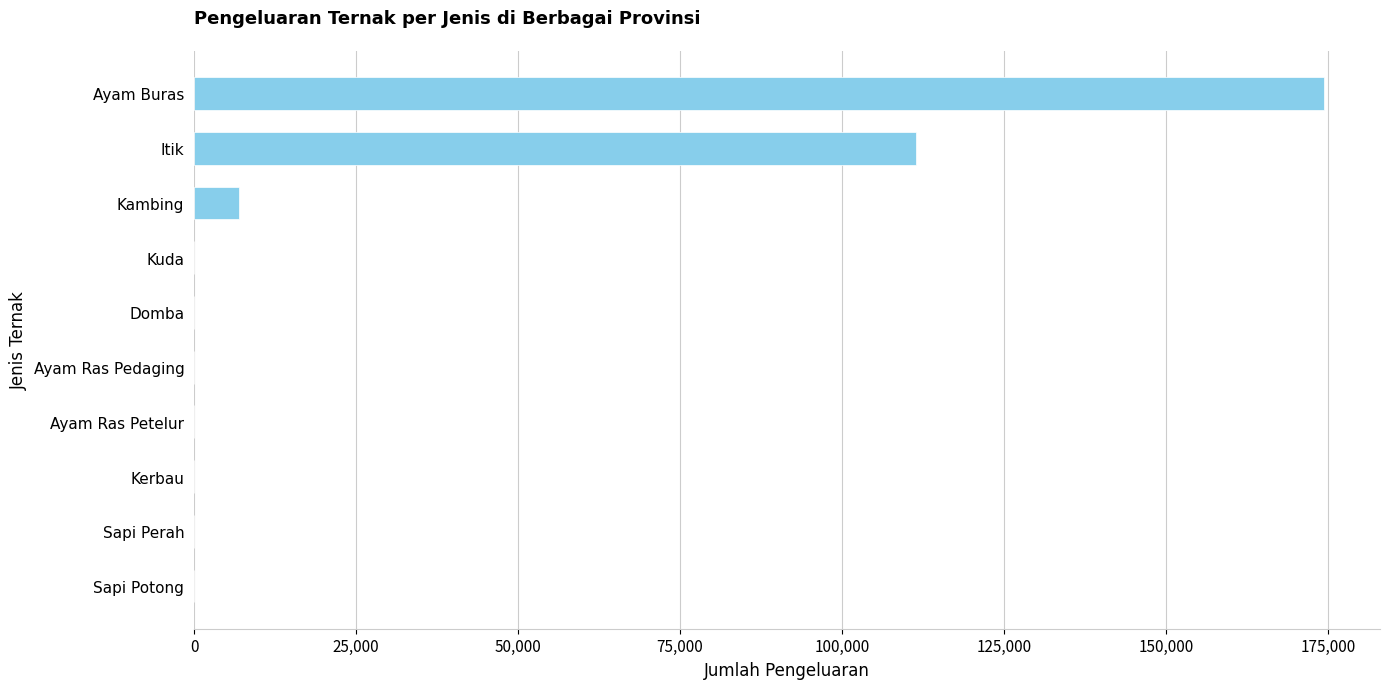

True or false: the data shows -105847 at Domba.

False